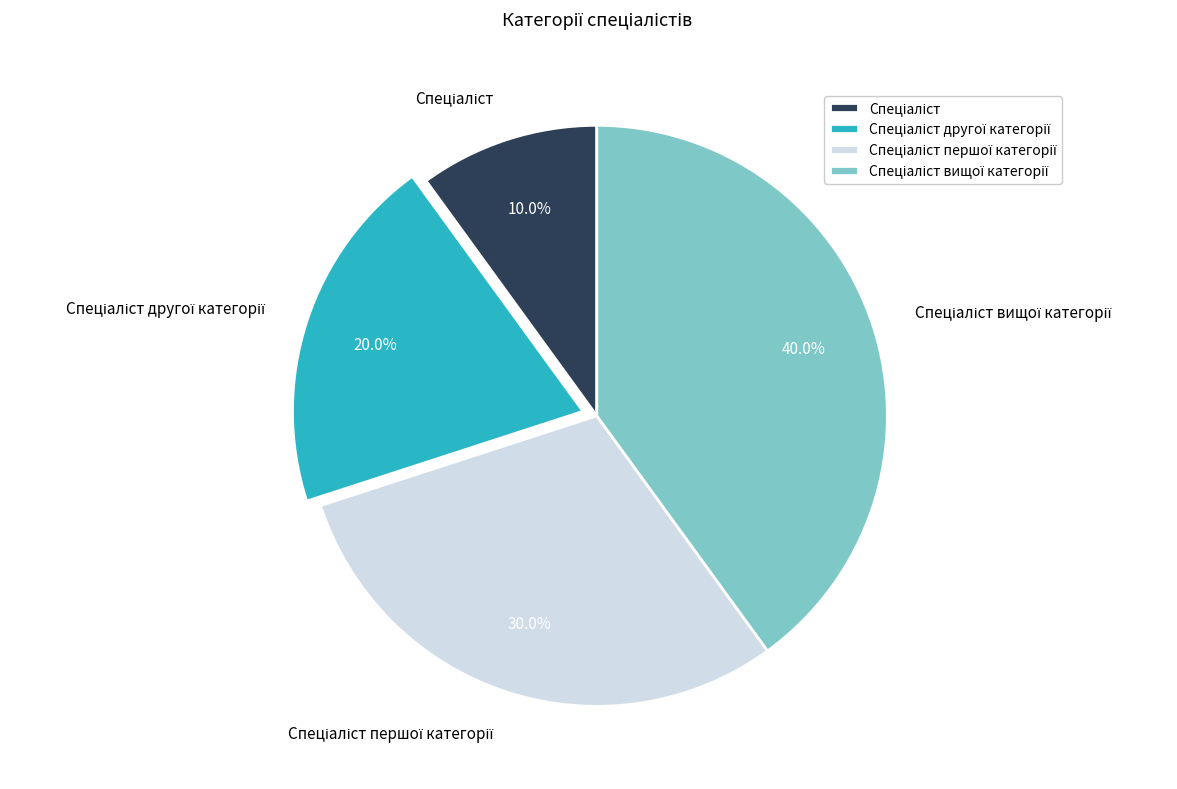

Does any single category account for the majority?

No